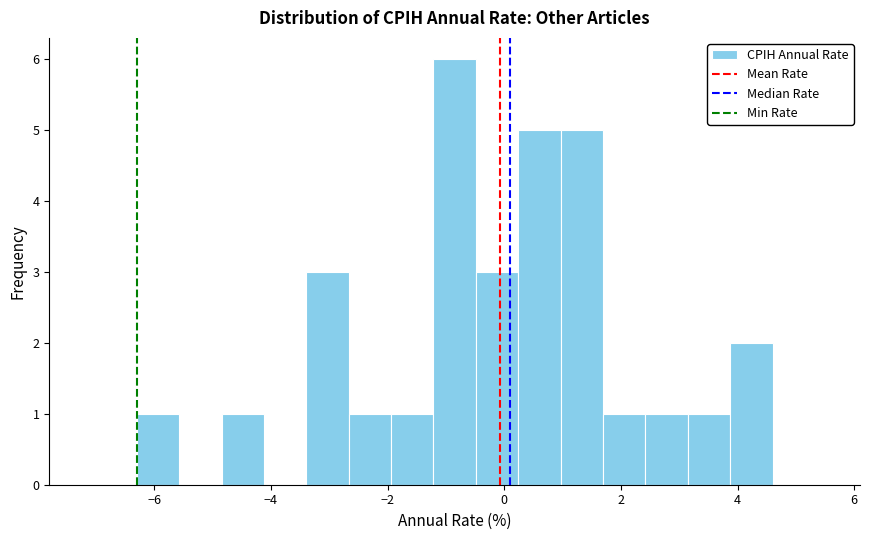

Read against the x-axis, roughly where is the centre of the tallest bar?

-0.8